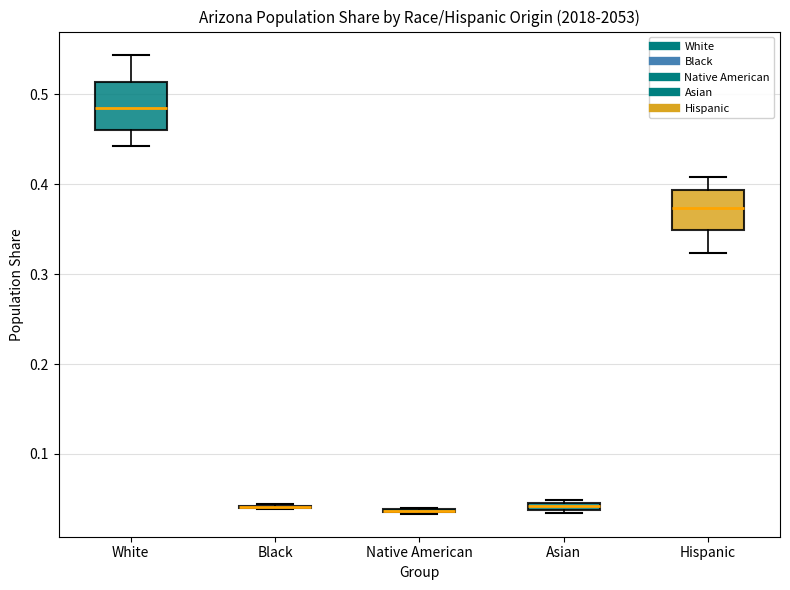

Where is the lower edge of the box for White on the y-axis? The values are not printed on the chart, so give them approximately, as read against the axis.

0.46